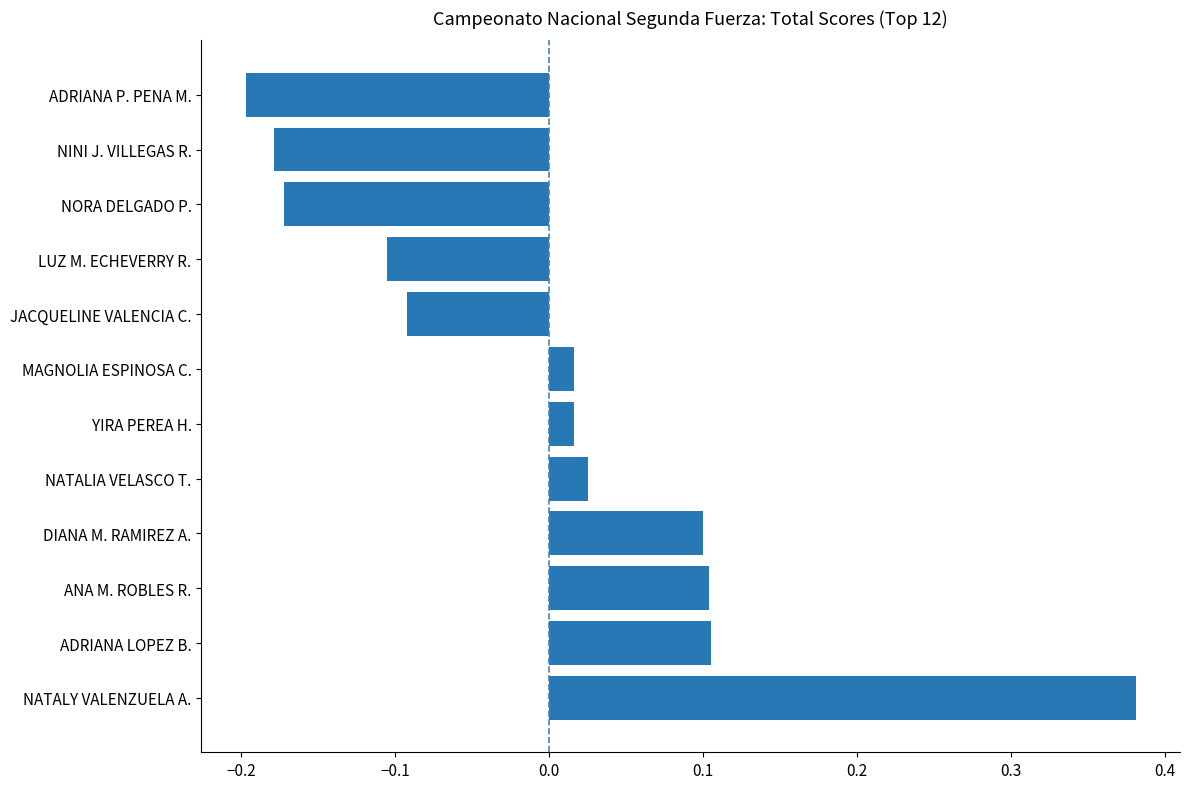

How many bars are there in total?

12